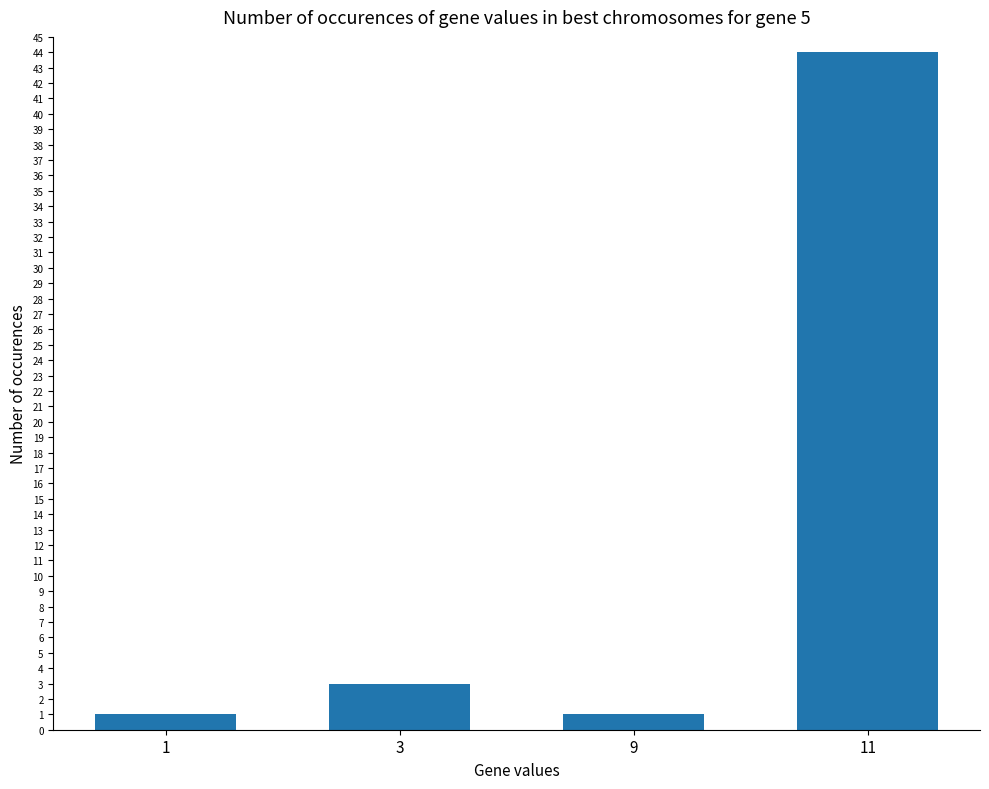

Which has a higher value, 1 or 3?

3